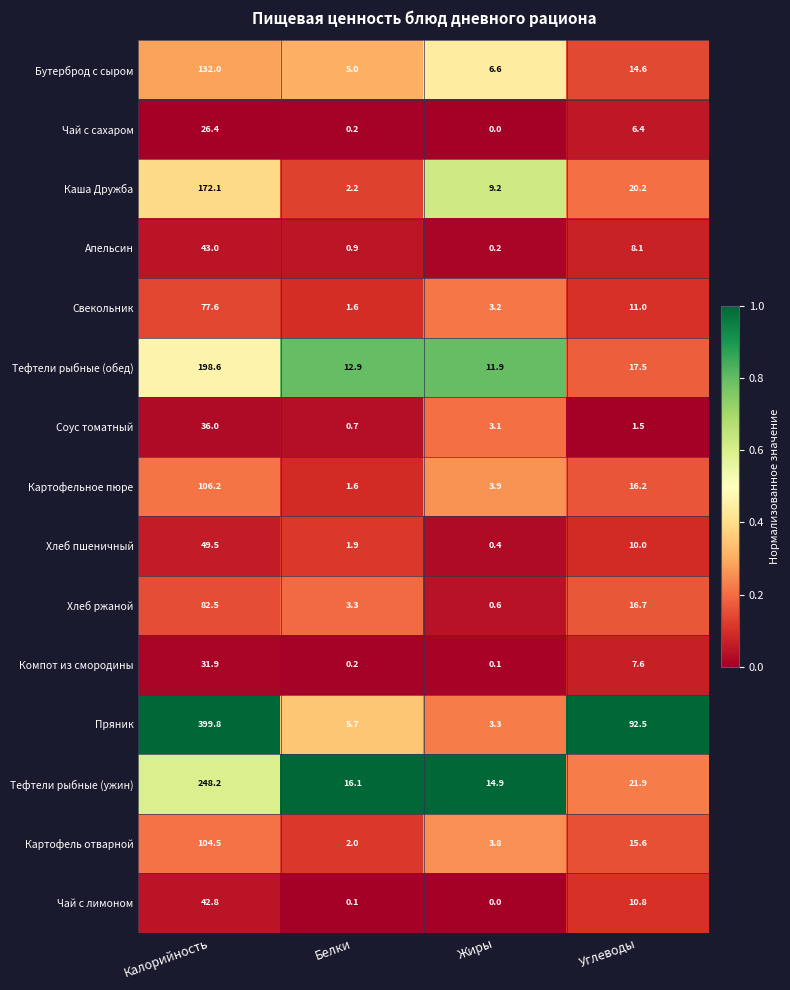

How many series are shown in this chart?

15